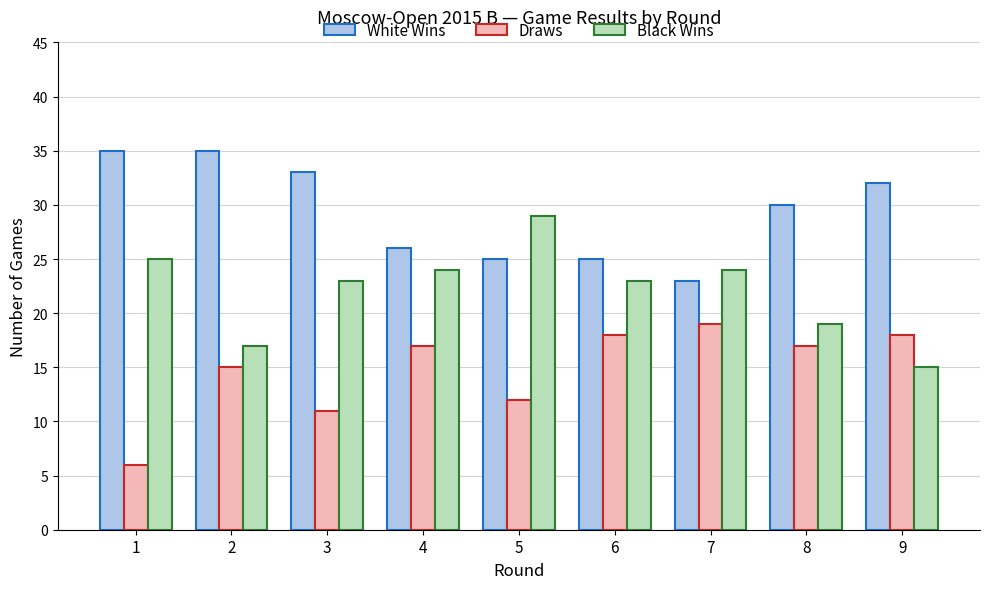

What are all the series names shown in the legend?

White Wins, Draws, Black Wins